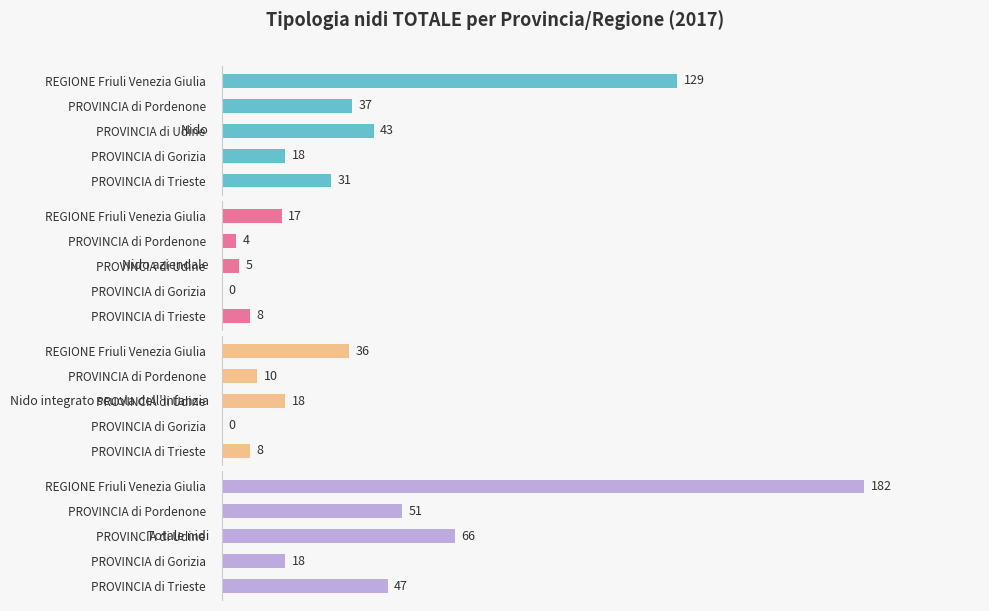

Does the chart contain any negative values?

No